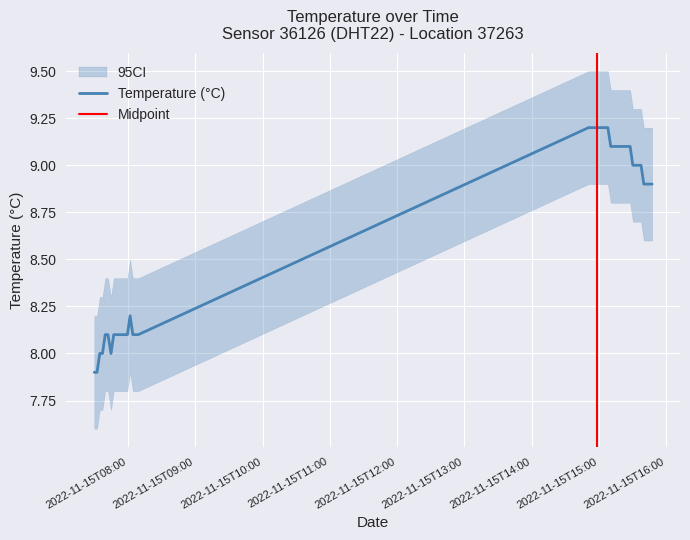

At which category does the data reach its first local peak?

2022-11-15T08:01:55